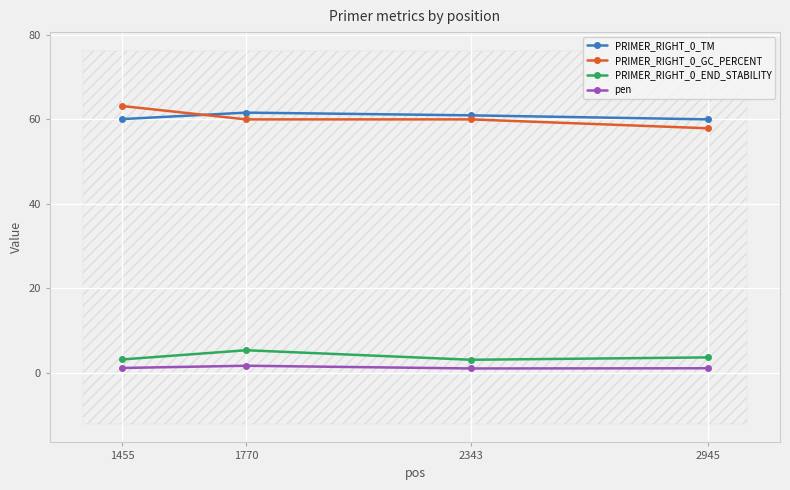

What is the spread (max minus min) of values at 1770?

60.0